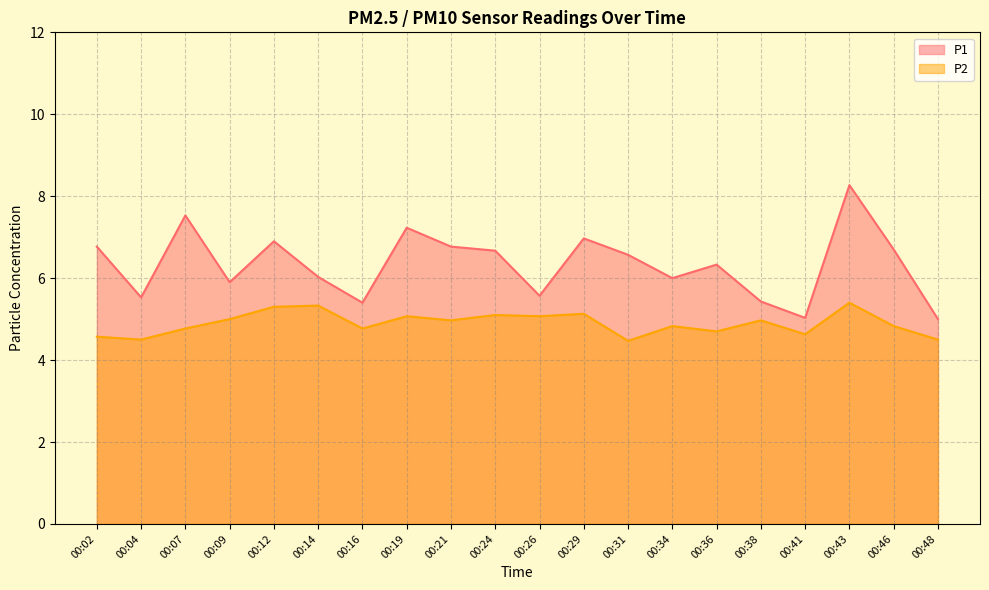

How many data points in P1 are above 6?

12